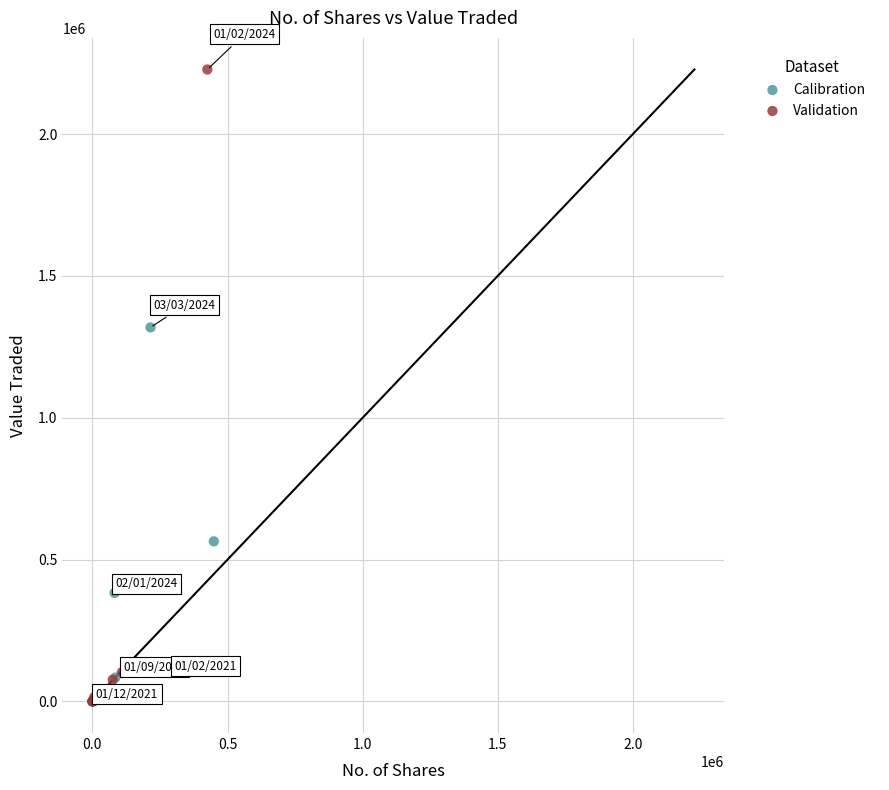

Which series has the widest spread of Y values?

Validation